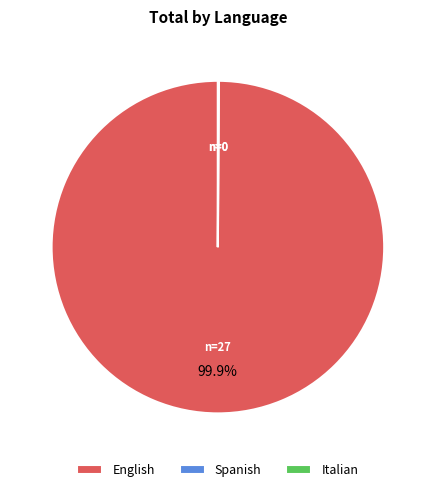

Which category accounts for the majority?

English